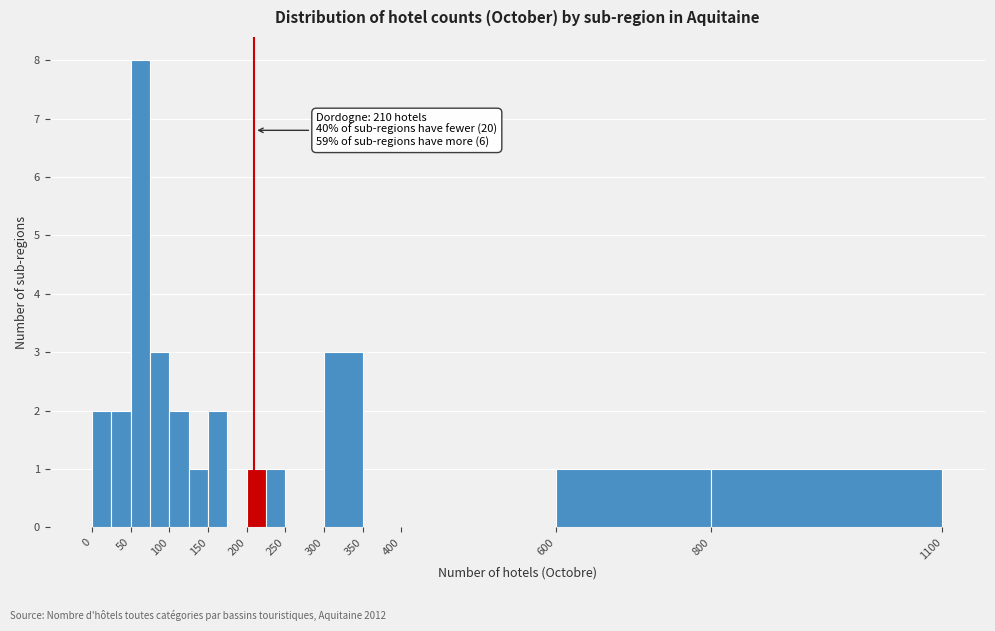

Over which range of the x-axis is the bar tallest?

50 to 75